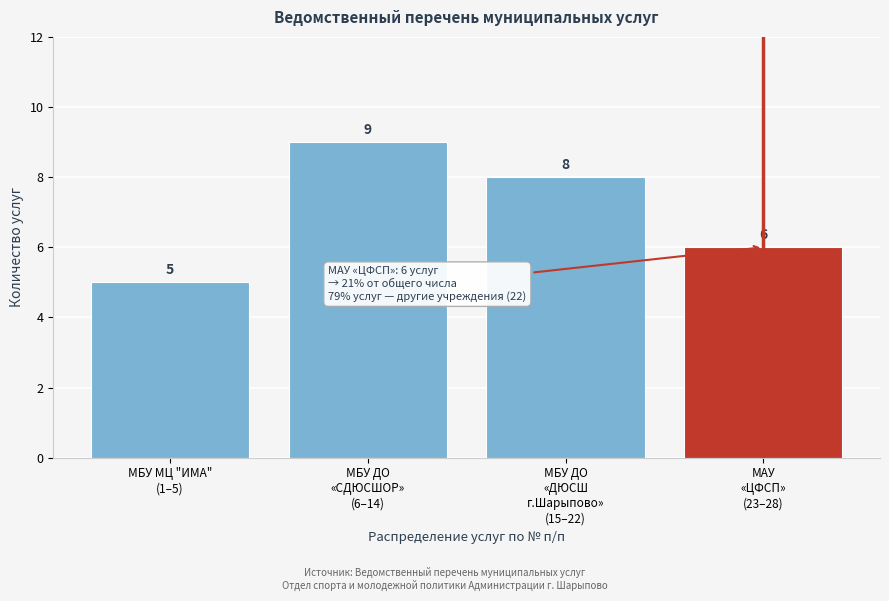

Reading left to right, what are all the values shown in this chart?

5	9	8	6